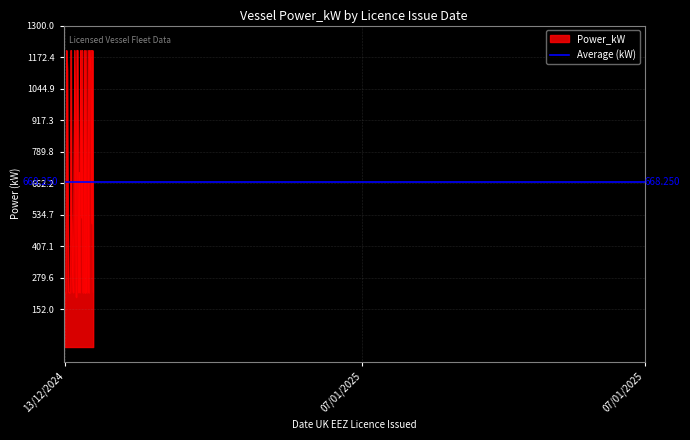

Which has a higher value, 13/12/2024 or 13/12/2024?

13/12/2024